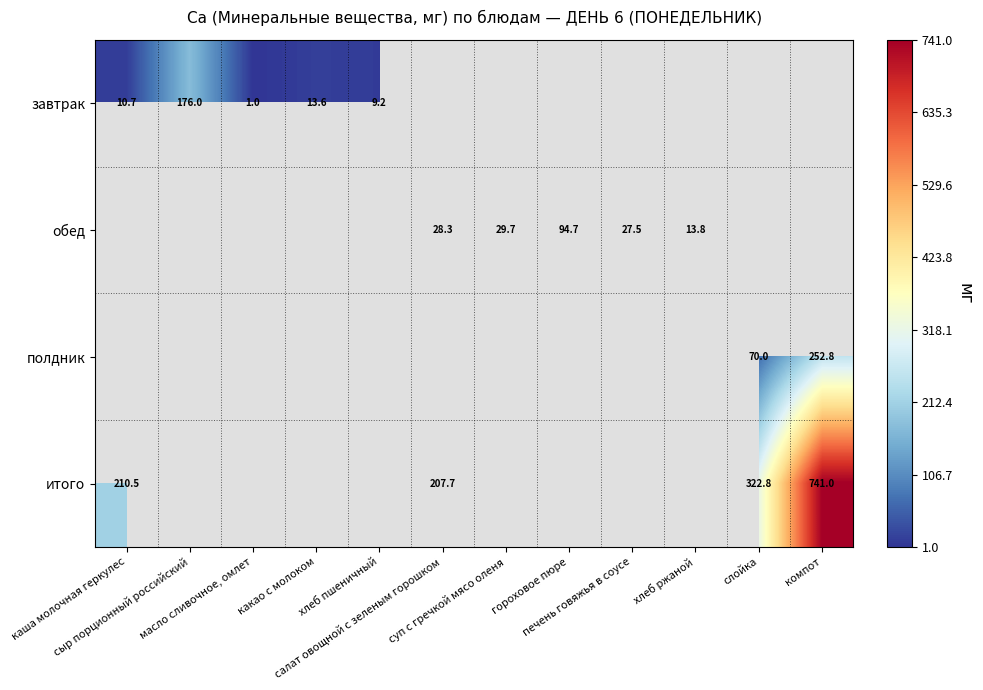

At какао с молоком, list the series in order from smallest to largest.

завтрак, обед, полдник, итого